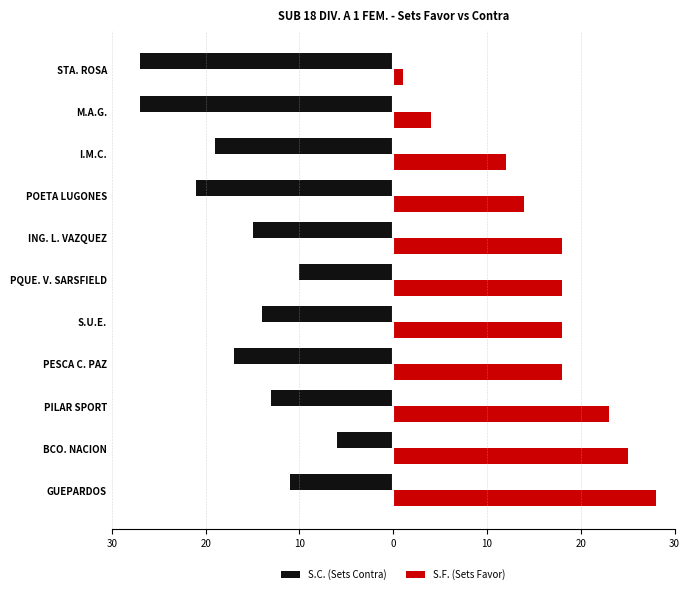

What are all the series names shown in the legend?

S.C. (Sets Contra), S.F. (Sets Favor)